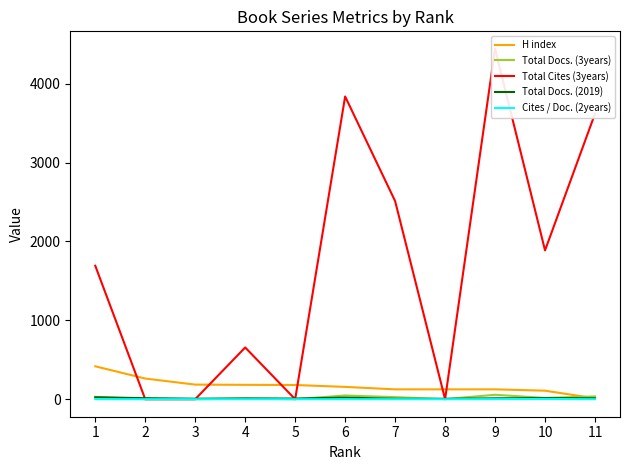

True or false: H index and Cites / Doc. (2years) cross at least once.

False